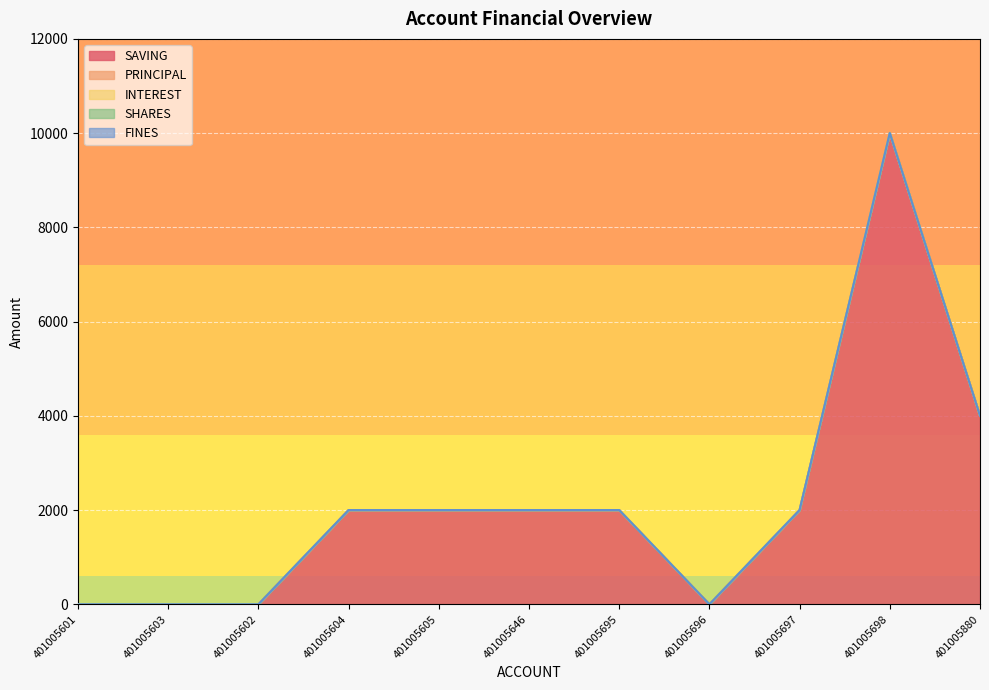

What is the spread (max minus min) of values at 401005646?

2000